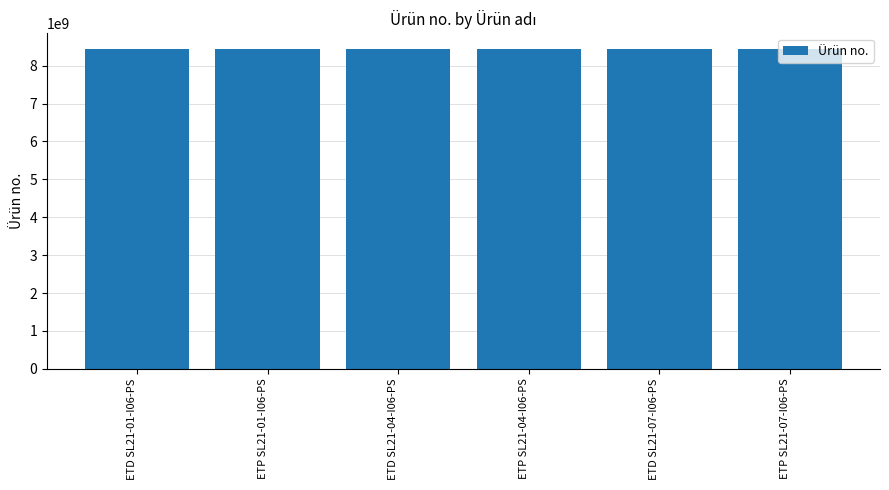

What is the value of the 4th bar from the left?

8433220466